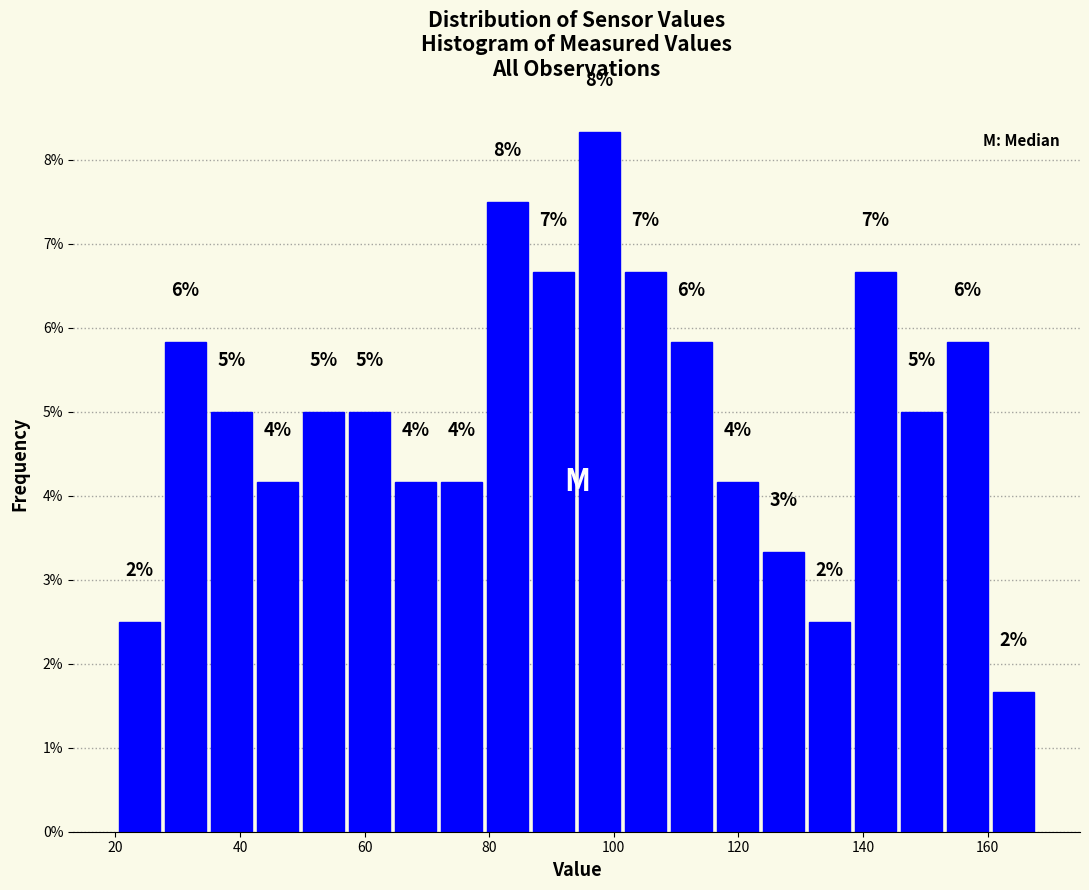

Read against the x-axis, roughly where is the centre of the tallest bar?

98